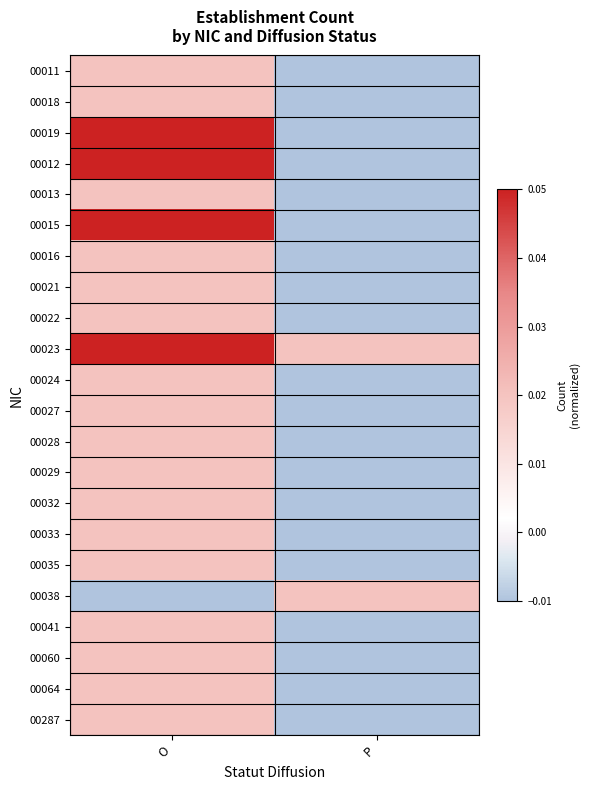

At P, list the series in order from smallest to largest.

00011, 00018, 00019, 00012, 00013, 00015, 00016, 00021, 00022, 00024, 00027, 00028, 00029, 00032, 00033, 00035, 00041, 00060, 00064, 00287, 00023, 00038